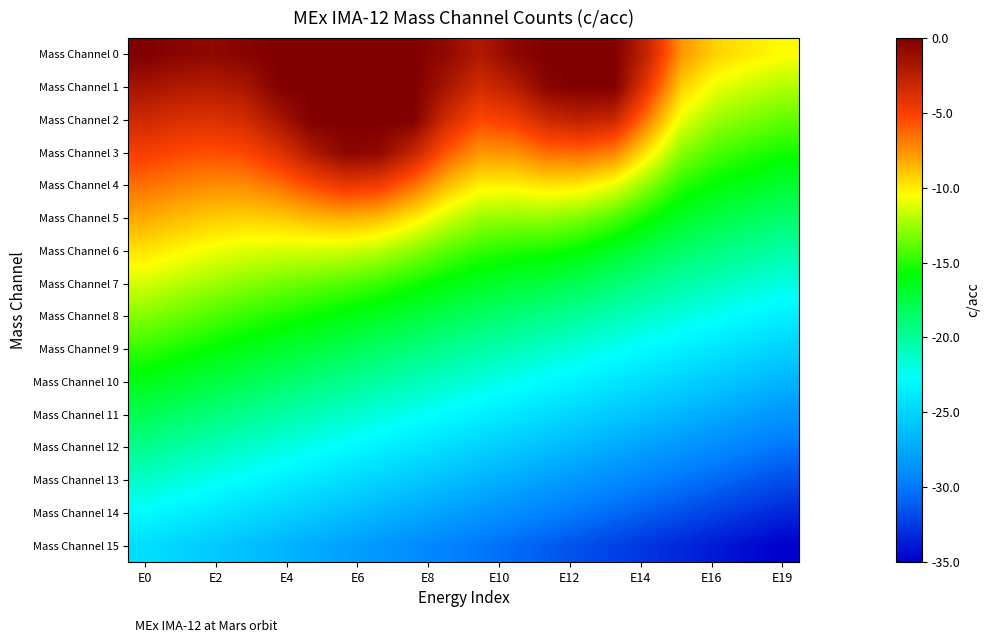

Rank the series by their maximum value, from lowest to highest.

Mass Channel 15, Mass Channel 14, Mass Channel 13, Mass Channel 12, Mass Channel 11, Mass Channel 10, Mass Channel 9, Mass Channel 8, Mass Channel 7, Mass Channel 6, Mass Channel 5, Mass Channel 4, Mass Channel 3, Mass Channel 0, Mass Channel 1, Mass Channel 2